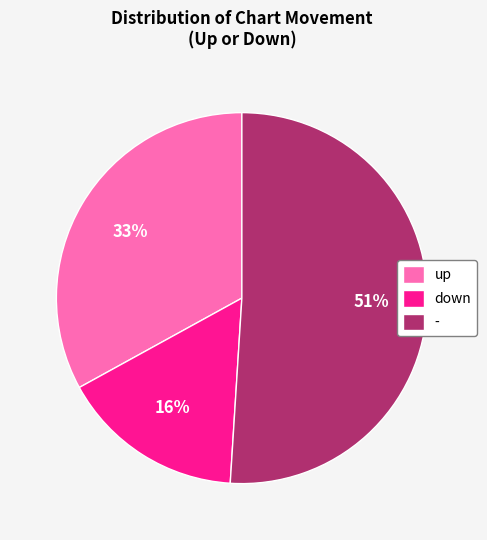

Do down and up together represent more than half of the pie?

No